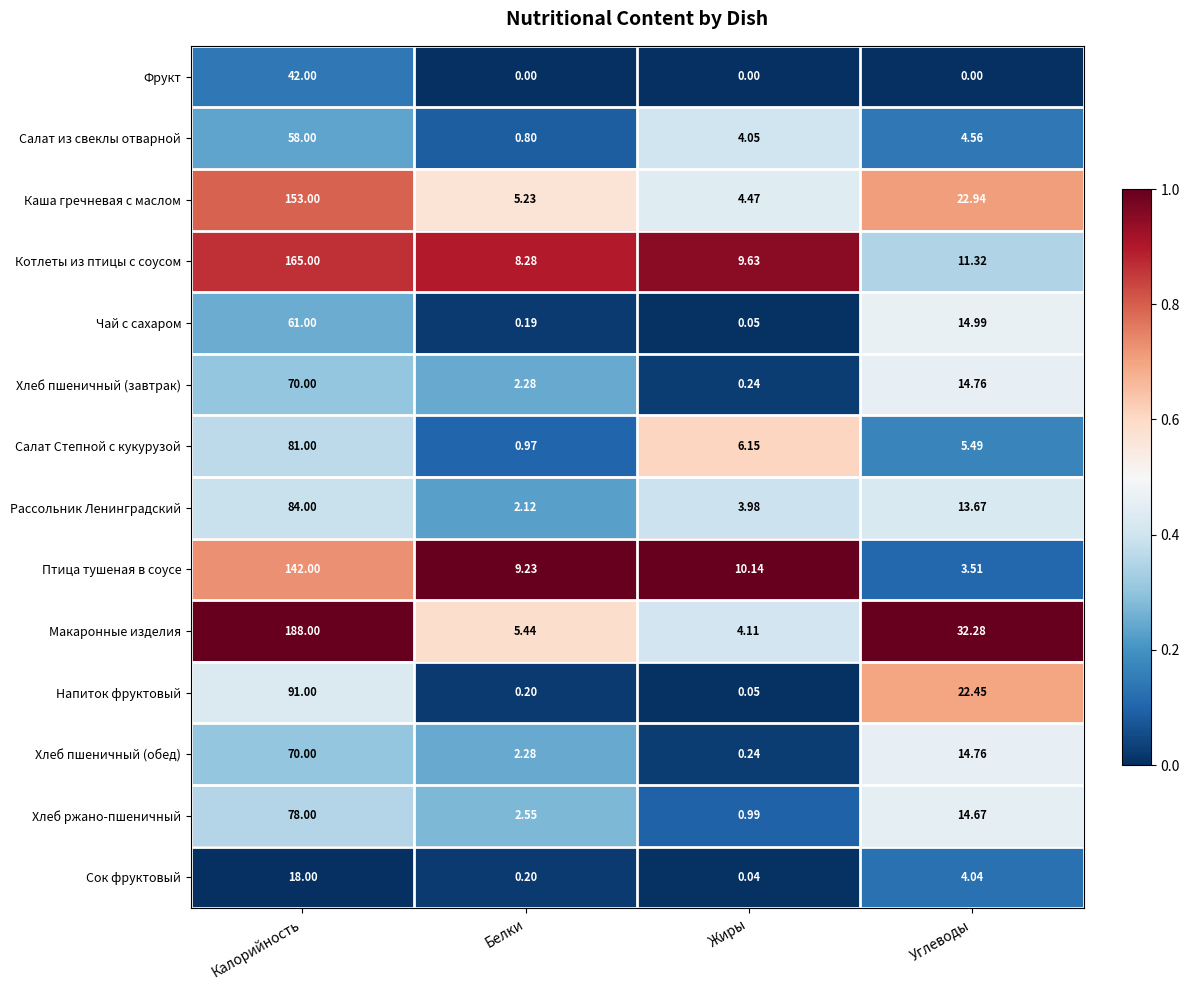

At which category is the sum across all series the highest?

Калорийность